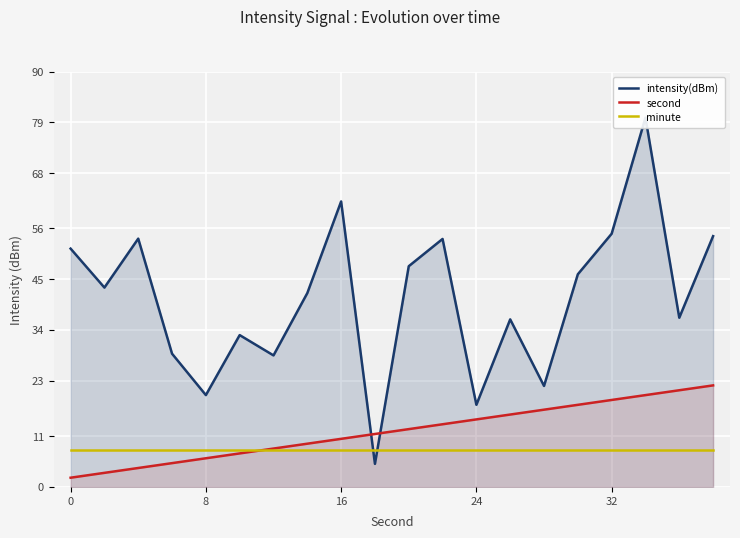

Reading left to right, extract all data points from this chart.

intensity(dBm): 51.6	43.2	53.8	28.9	19.9	32.9	28.5	42.0	61.8	5.0	47.8	53.7	17.8	36.3	21.9	46.1	54.9	80.0	36.7	54.3
second: 2.0	3.1	4.1	5.2	6.2	7.3	8.3	9.4	10.4	11.5	12.5	13.6	14.6	15.7	16.7	17.8	18.8	19.9	20.9	22.0
minute: 8.0	8.0	8.0	8.0	8.0	8.0	8.0	8.0	8.0	8.0	8.0	8.0	8.0	8.0	8.0	8.0	8.0	8.0	8.0	8.0